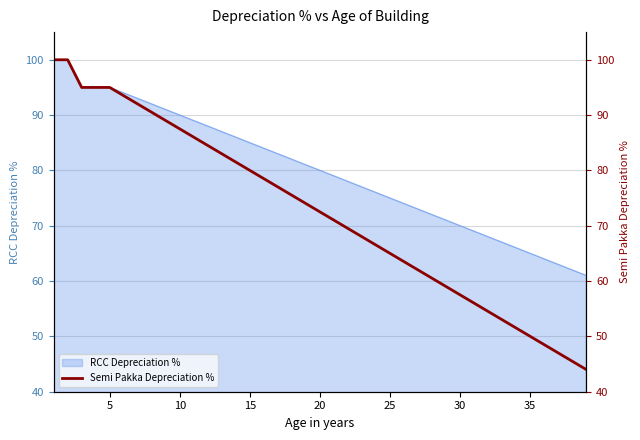

Is it true that RCC Depreciation % equals 95 at 5?

True